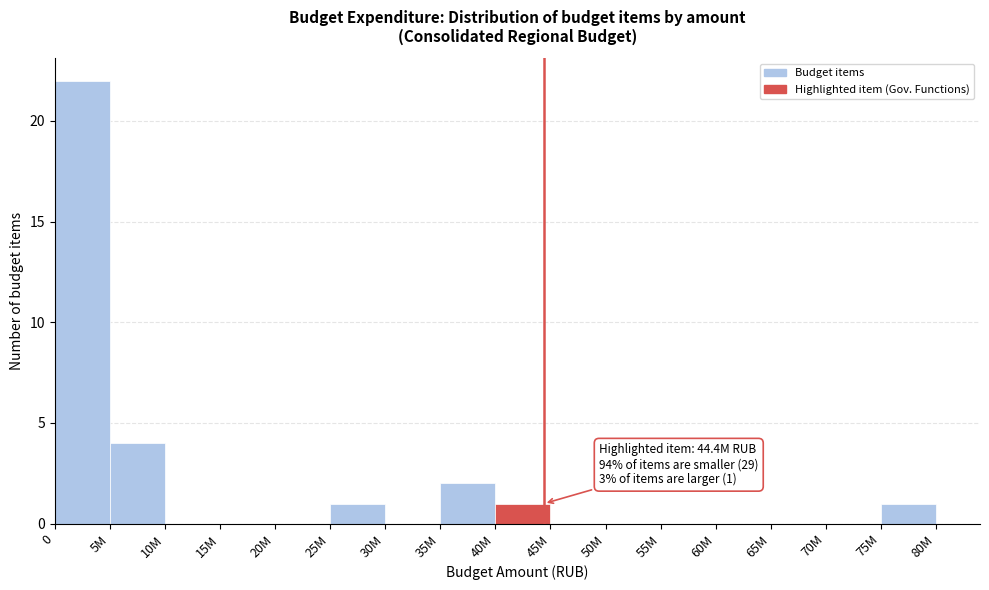

Reading left to right, extract all data points from this chart.

0=22	5M=4	10M=0	15M=0	20M=0	25M=1	30M=0	35M=2	40M=1	45M=0	50M=0	55M=0	60M=0	65M=0	70M=0	75M=1